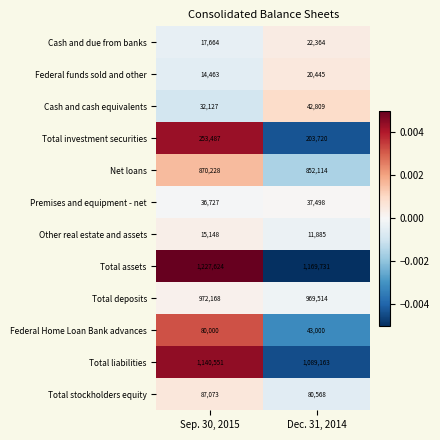

List the series in order of their peak value, highest first.

Total assets, Total liabilities, Total deposits, Net loans, Total investment securities, Total stockholders equity, Federal Home Loan Bank advances, Cash and cash equivalents, Premises and equipment - net, Cash and due from banks, Federal funds sold and other, Other real estate and assets